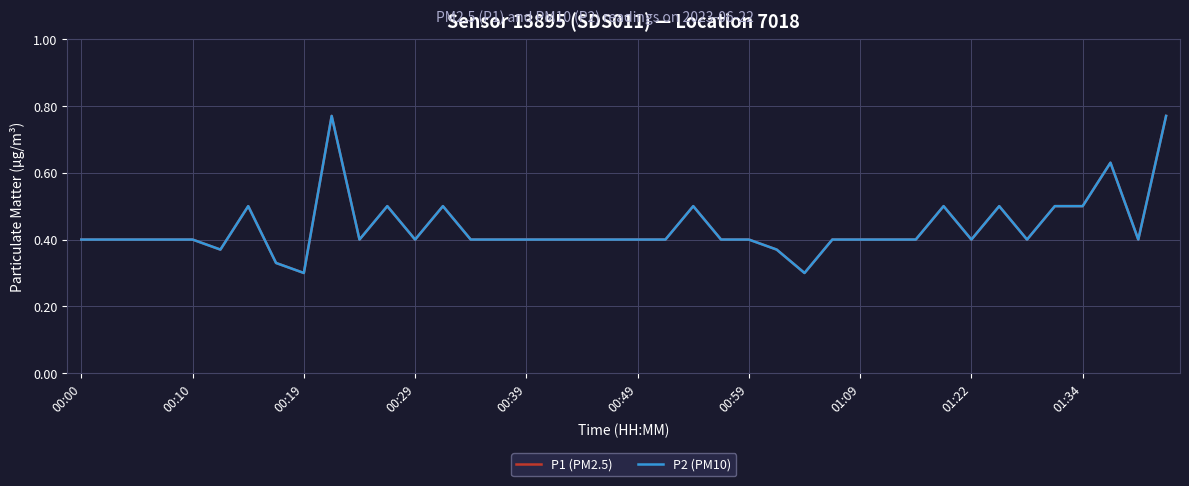

Is this an area chart (filled region under the line)?

No